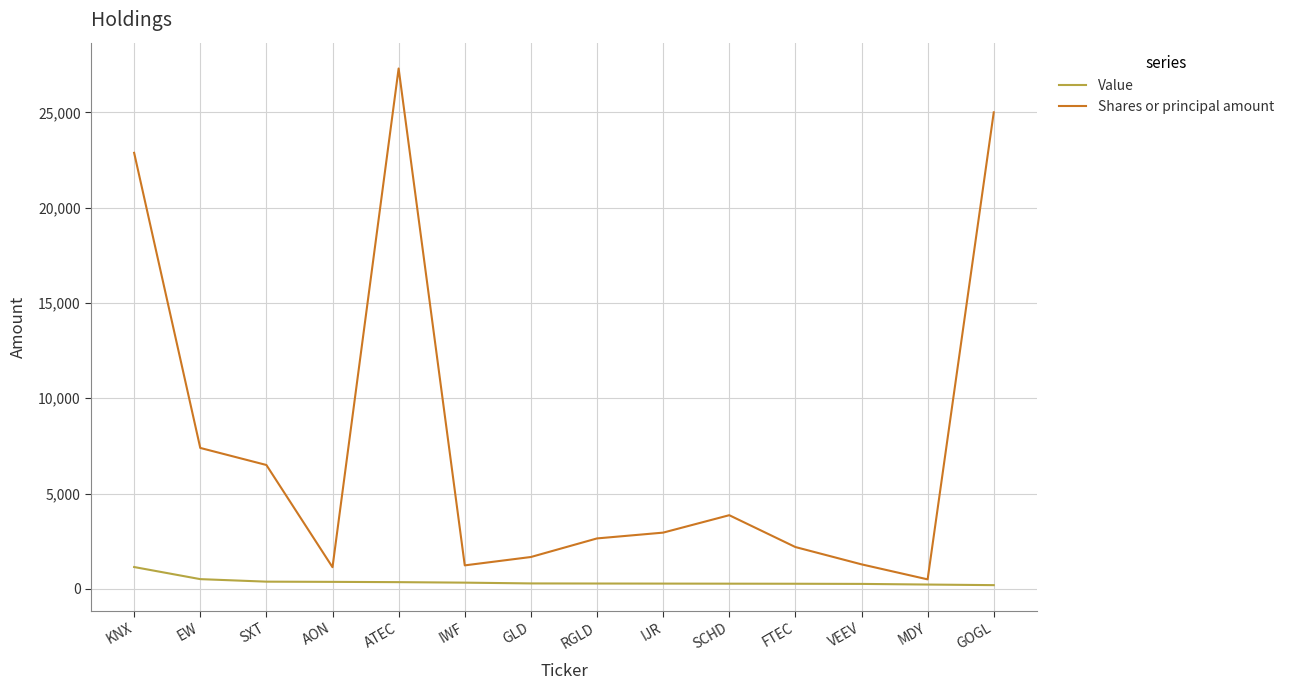

True or false: Value and Shares or principal amount cross at least once.

False